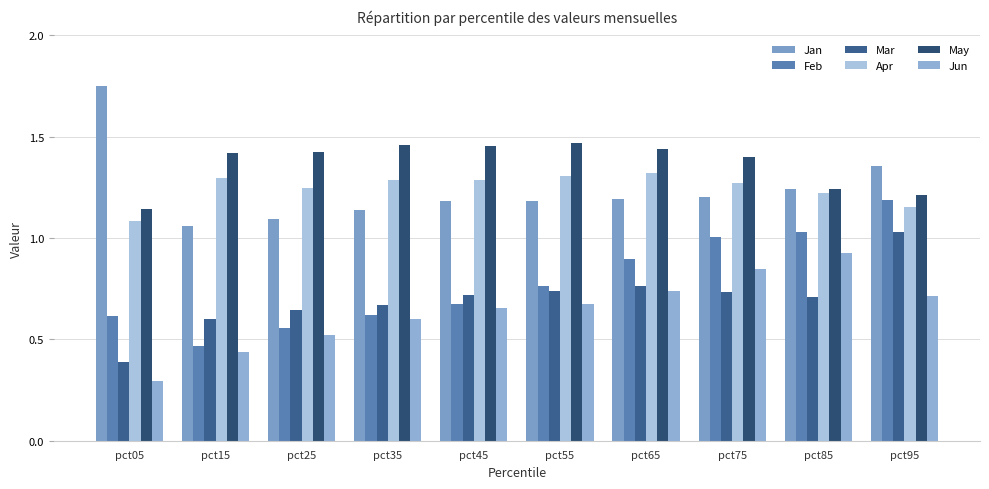

At which label is May closest to 1?

pct05